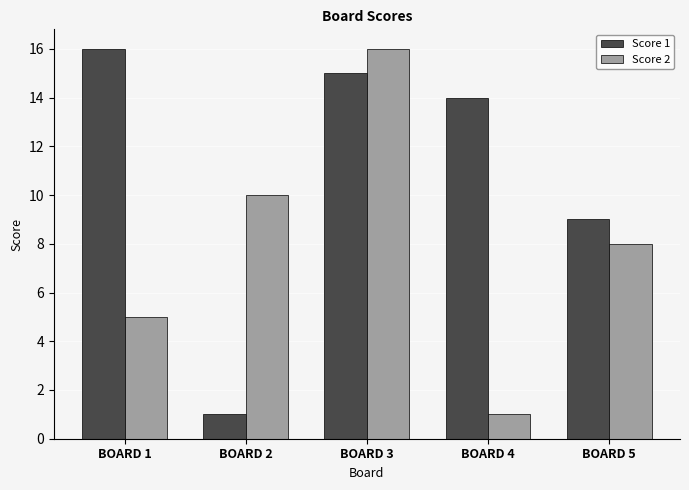

Reading left to right, transcribe all the data shown in this chart.

Score 1: BOARD 1=16	BOARD 2=1	BOARD 3=15	BOARD 4=14	BOARD 5=9
Score 2: BOARD 1=5	BOARD 2=10	BOARD 3=16	BOARD 4=1	BOARD 5=8